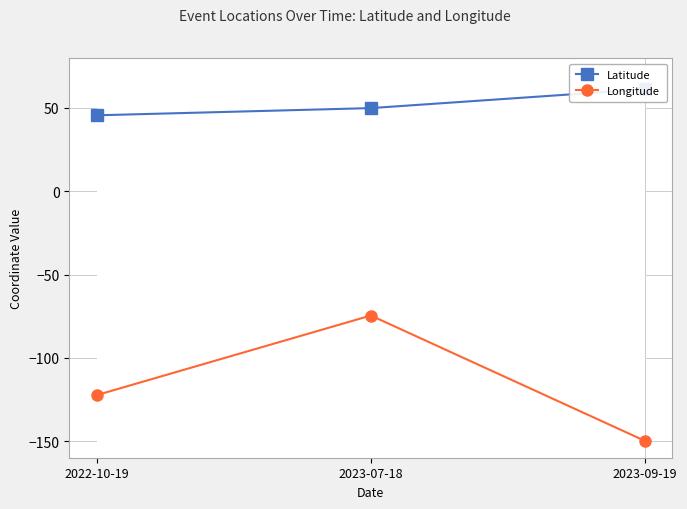

What is the difference between the maximum and minimum values in the Longitude series?

75.3